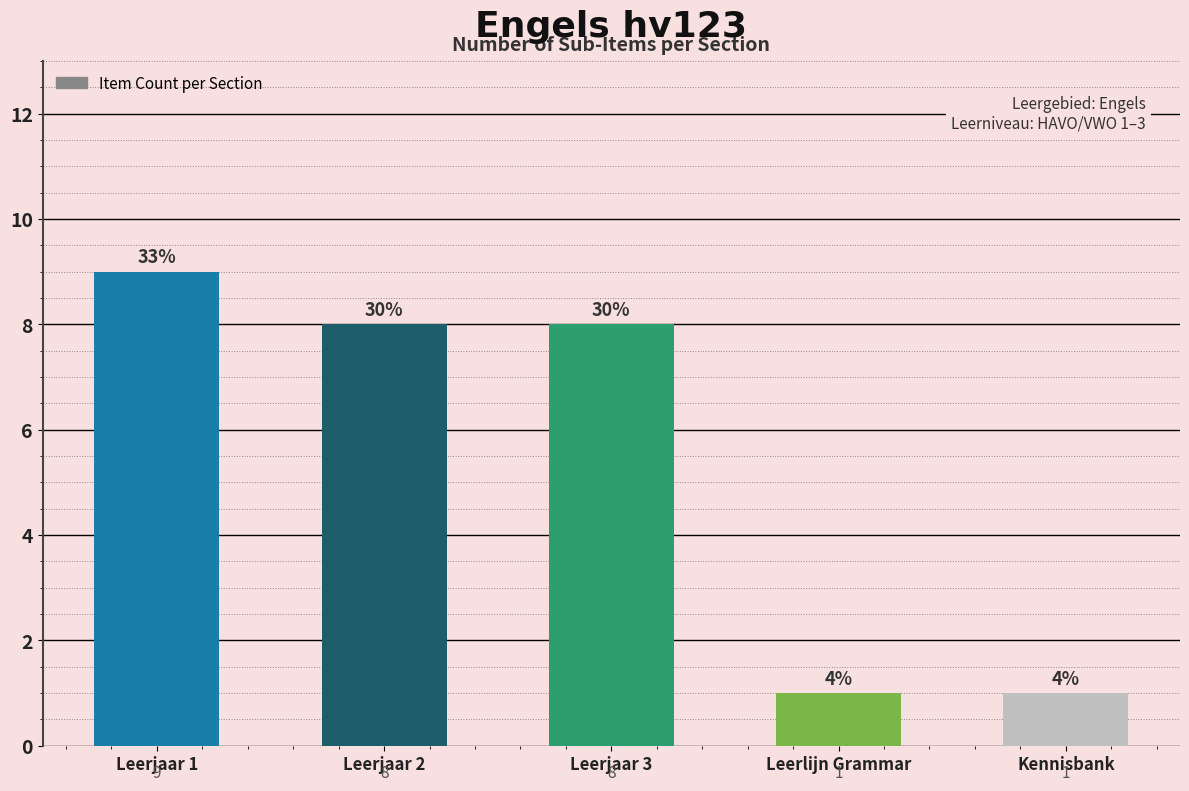

Which category has the highest value across all series?

Leerjaar 1